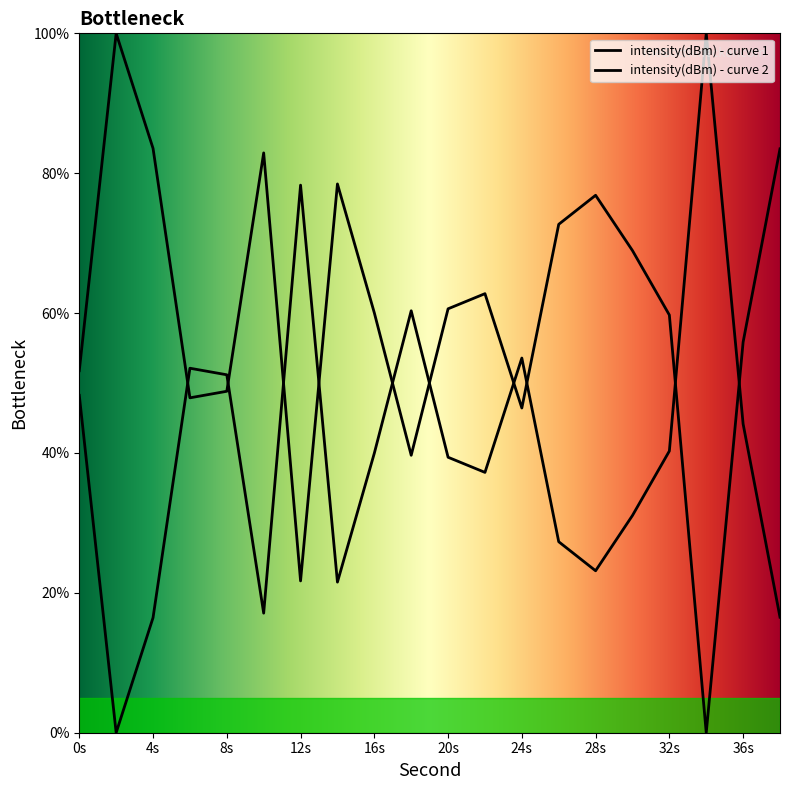

Reading right to left, extract all data points from this chart.

83.5	55.9	0.0	59.7	68.9	76.8	72.7	46.4	62.8	60.6	39.7	60.0	78.5	21.7	82.9	48.8	47.9	83.6	100.0	51.8